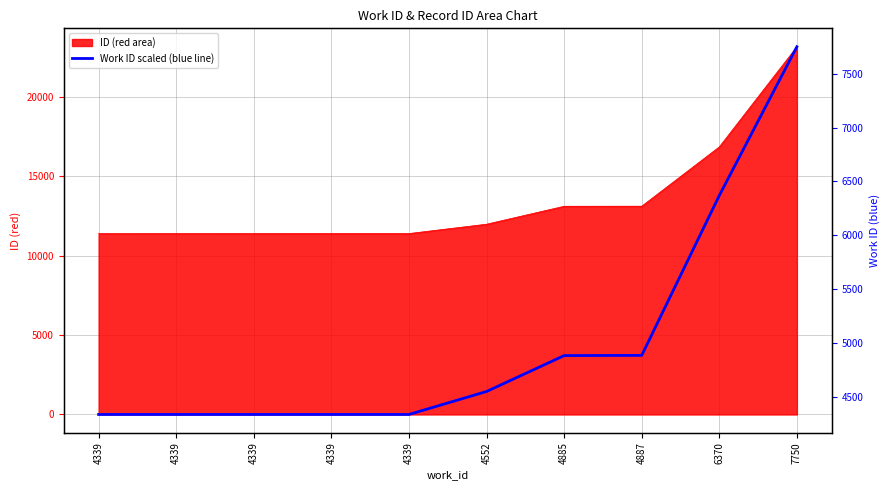

List the labels in order of value, largest first.

7750, 6370, 4887, 4885, 4552, 4339, 4339, 4339, 4339, 4339